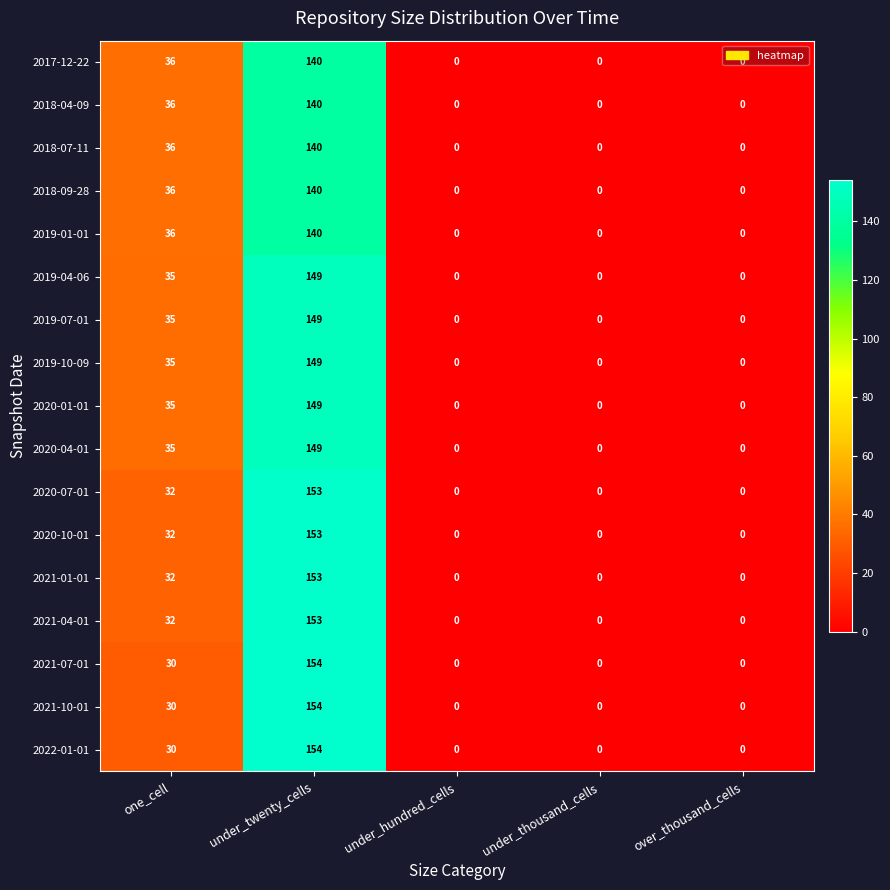

At which label is 2020-01-01 closest to 74?

one_cell